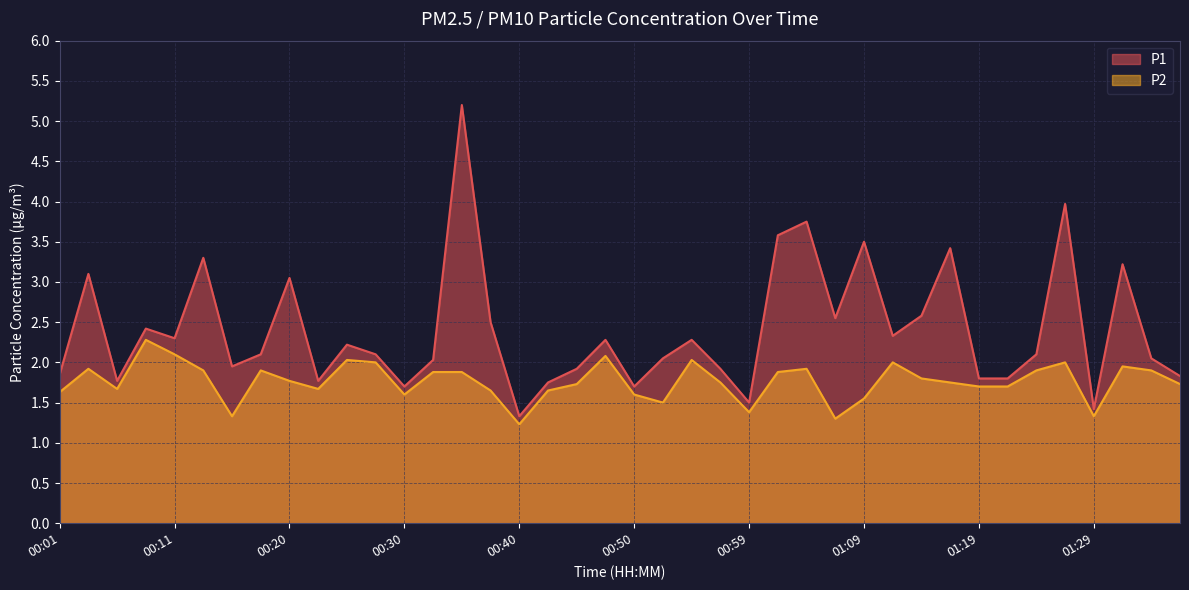

Between 01:24 and 01:19, which is larger?

01:24